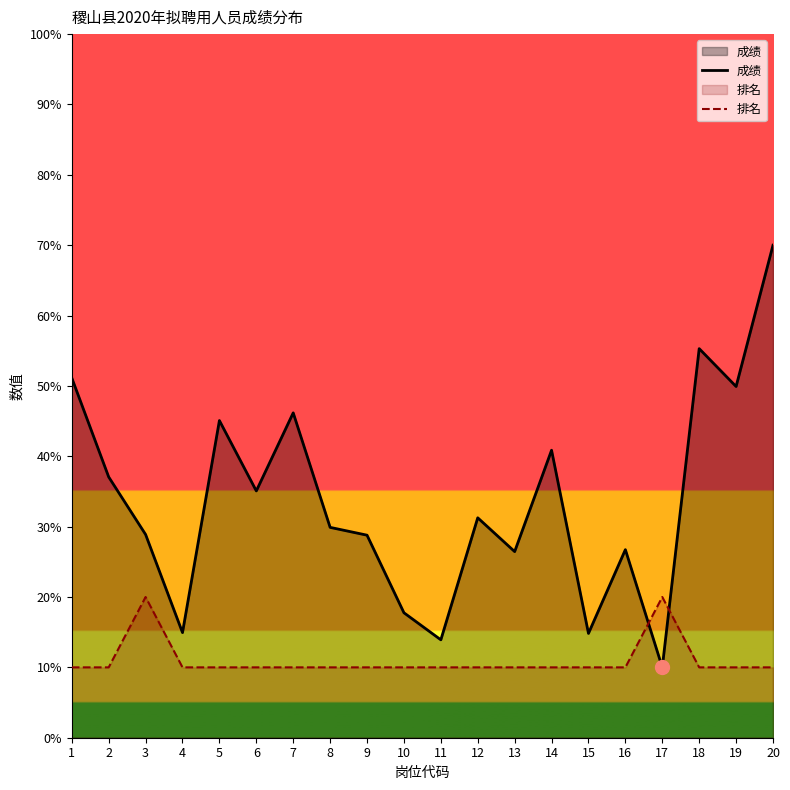

In 排名, how many points are higher than both neighbors (excluding endpoints)?

2